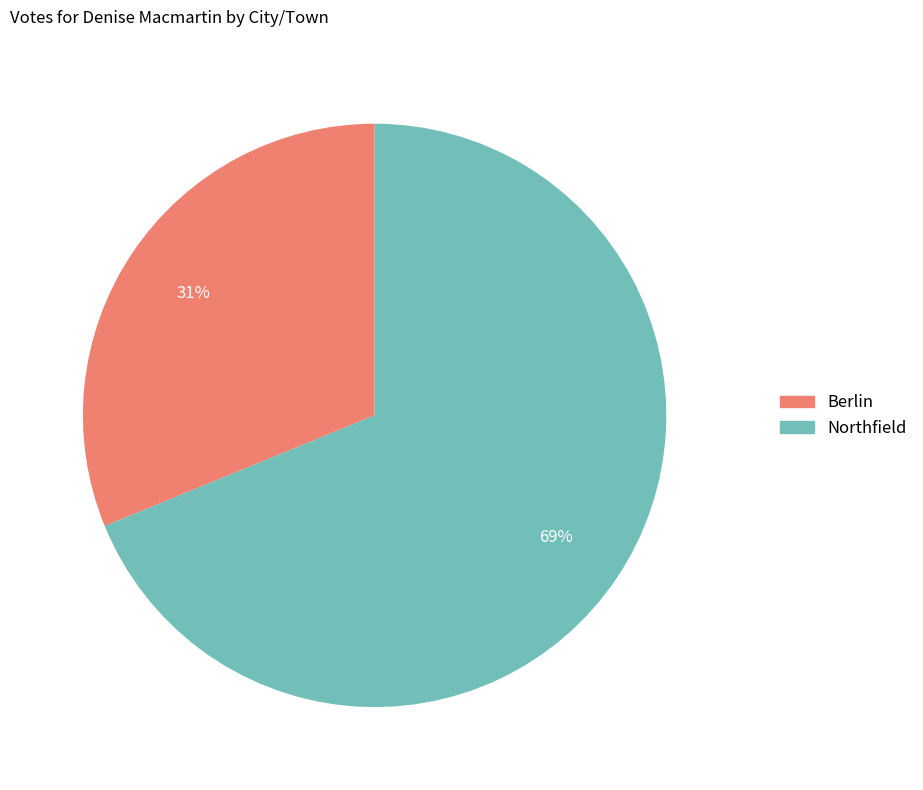

Count the number of slices in the pie.

2